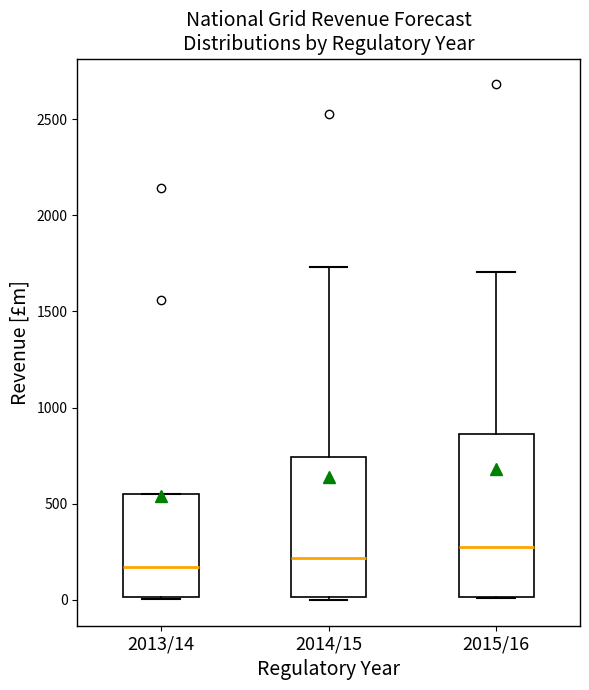

Where does the upper whisker of the box for 2014/15 end on the y-axis? The values are not printed on the chart, so give them approximately, as read against the axis.

1750